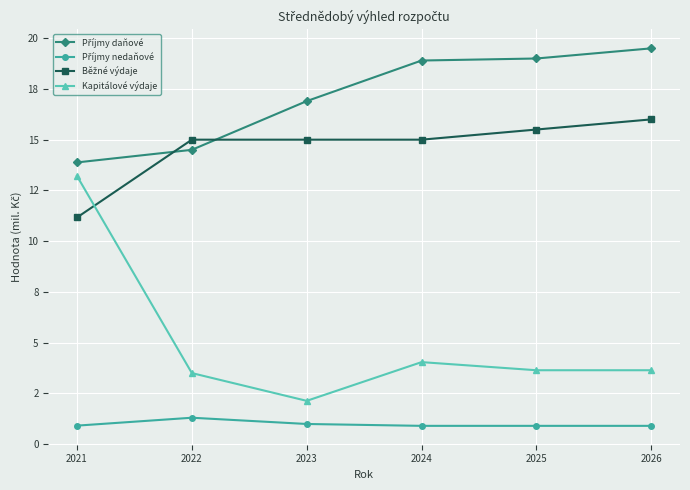

Does the chart have visible grid lines?

Yes